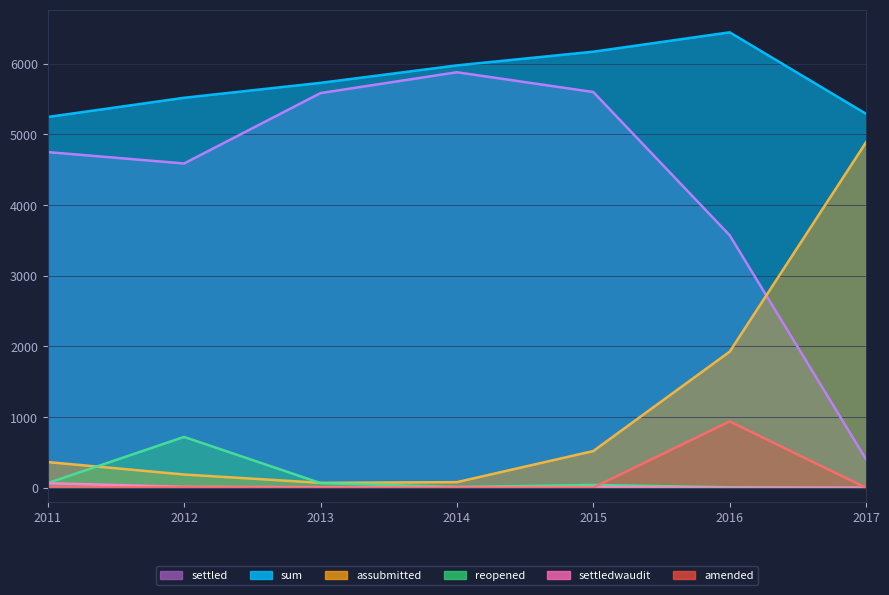

True or false: settledwaudit has a value of 0 at 2017.

True